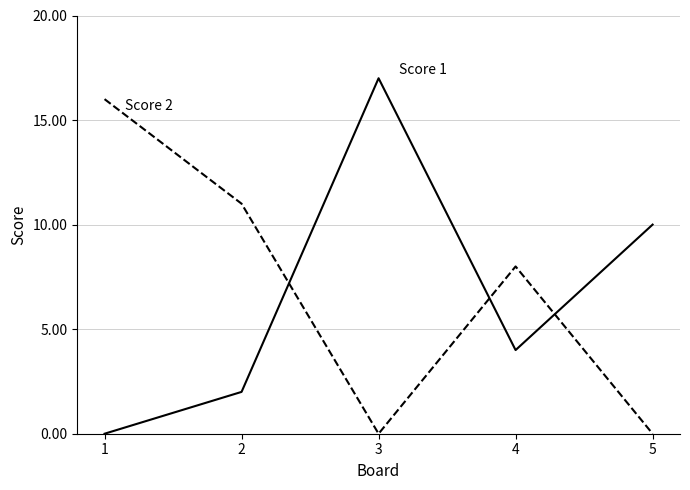

What is the maximum value shown in the chart?

17